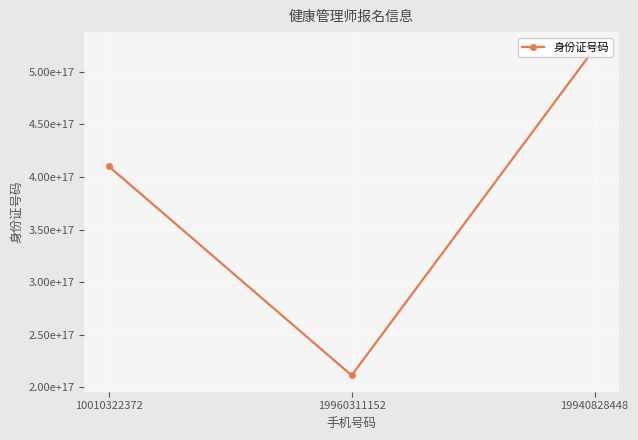

The value at 19960311152 is 211422199603111520. True or false?

True